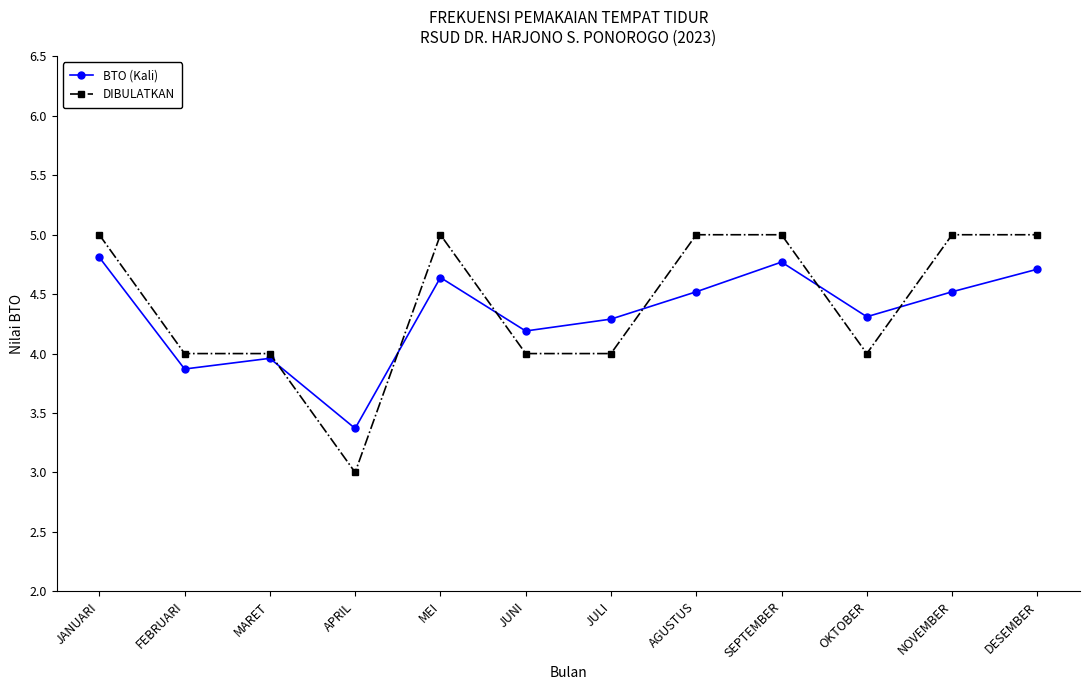

What is the difference between the highest and lowest values at FEBRUARI?

0.1